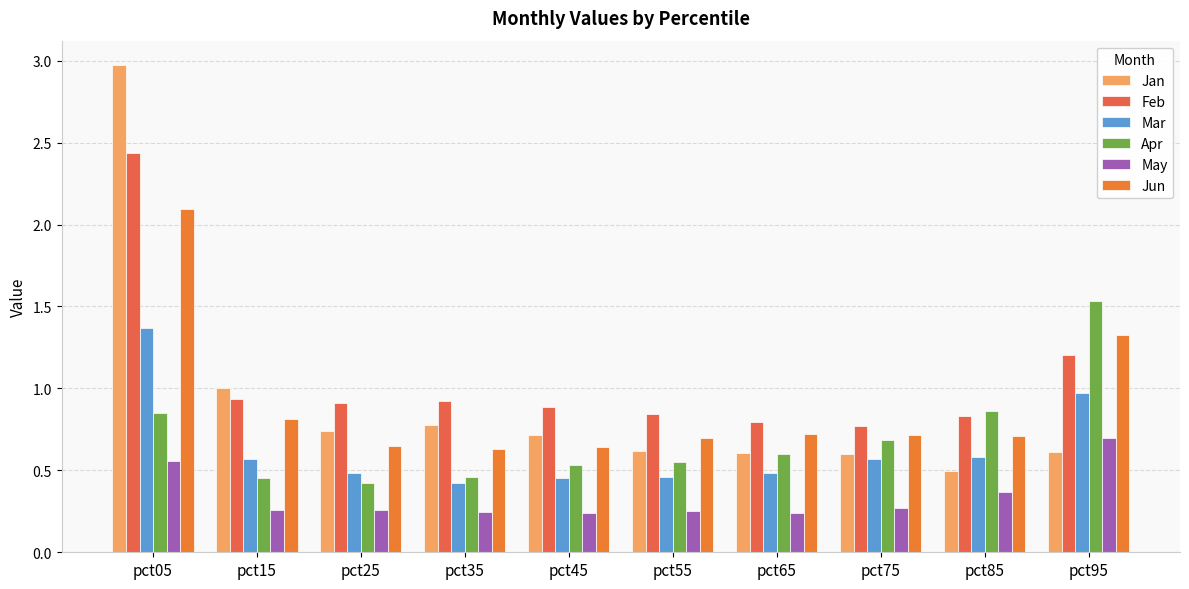

Which category has the highest value in the Apr series?

pct95